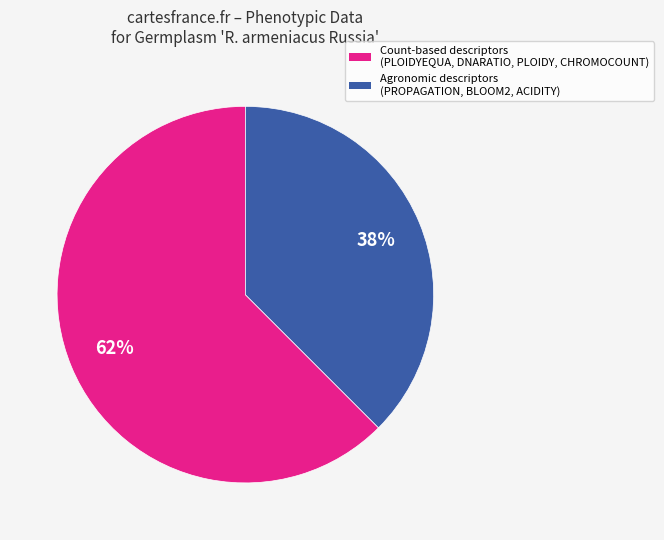

Is there a majority slice in this chart?

Yes